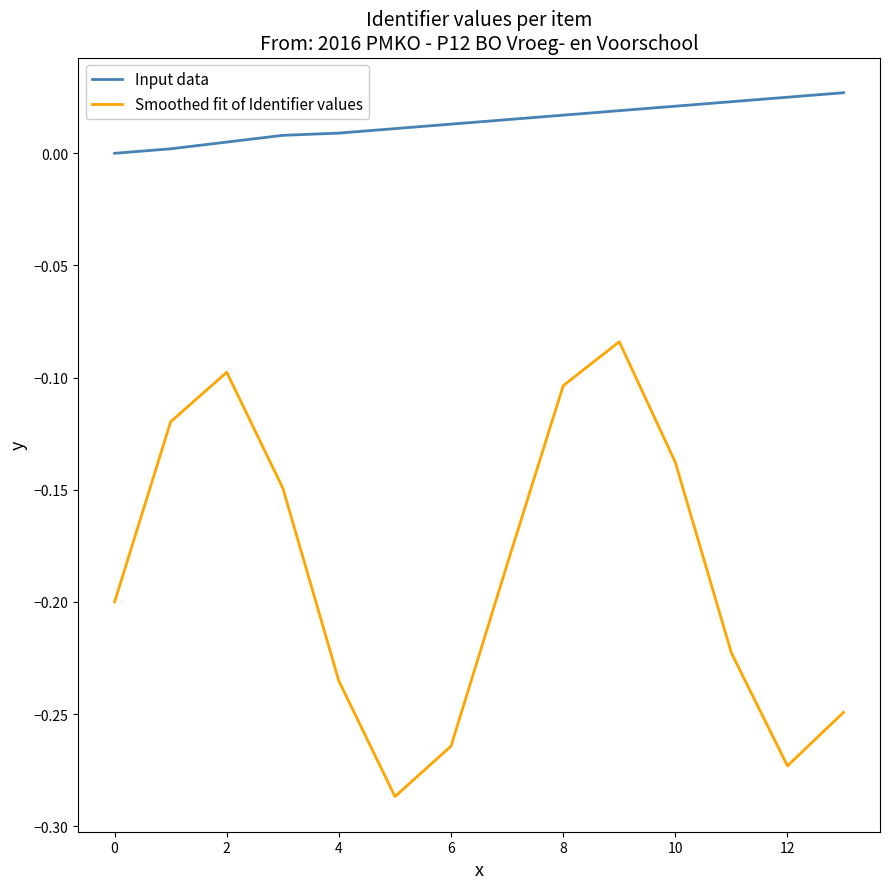

How many positive values does the Input data series have?

13